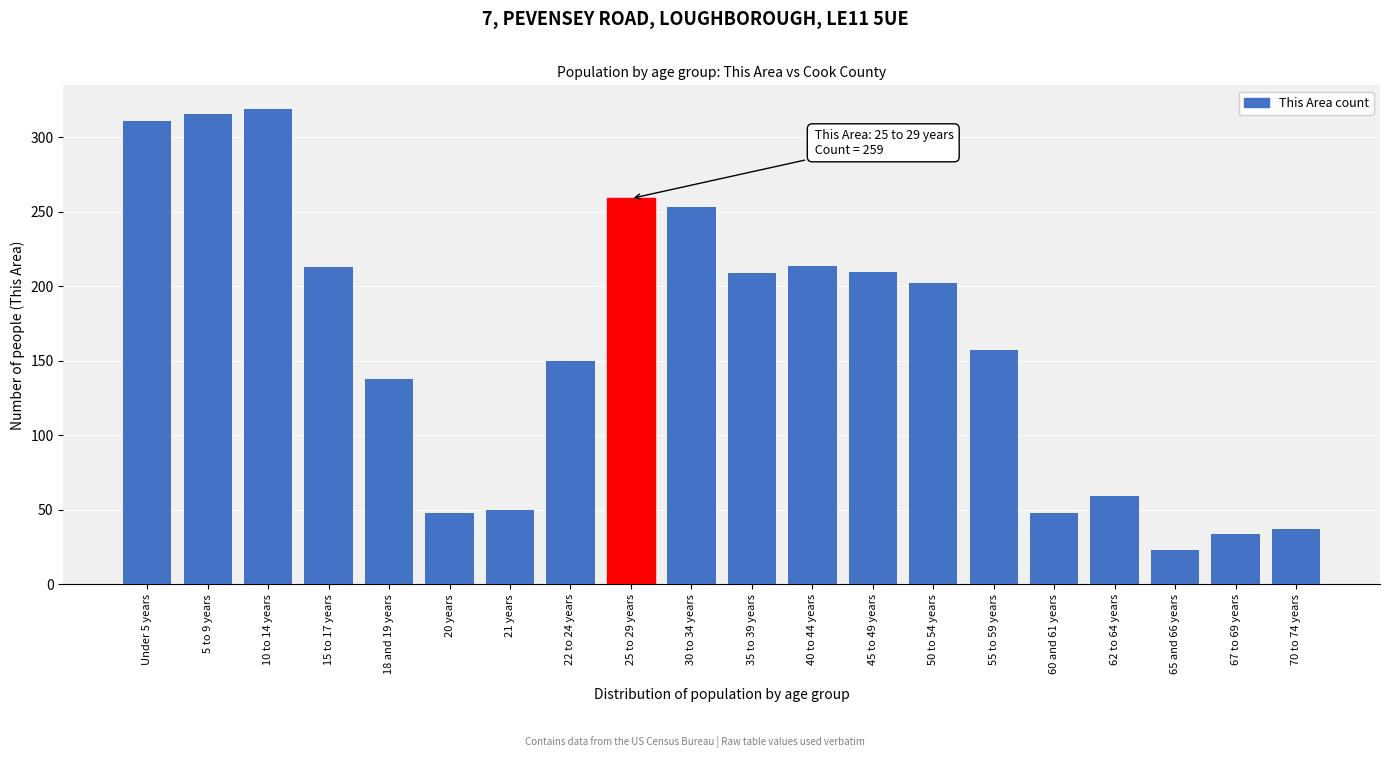

What is the maximum value shown in the chart?

319